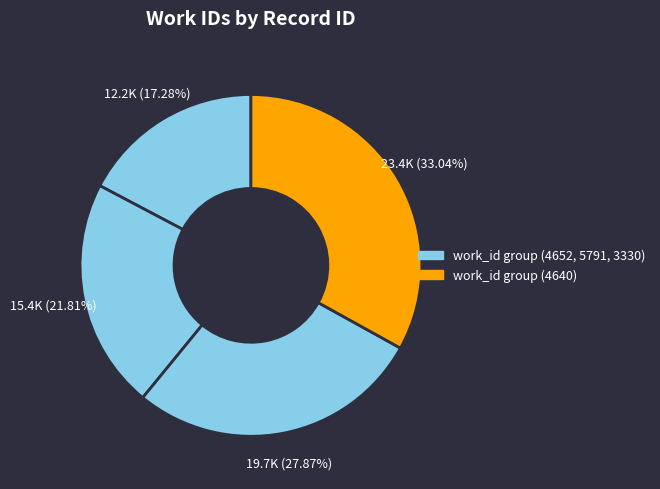

What is the smallest slice in the pie chart?

4652